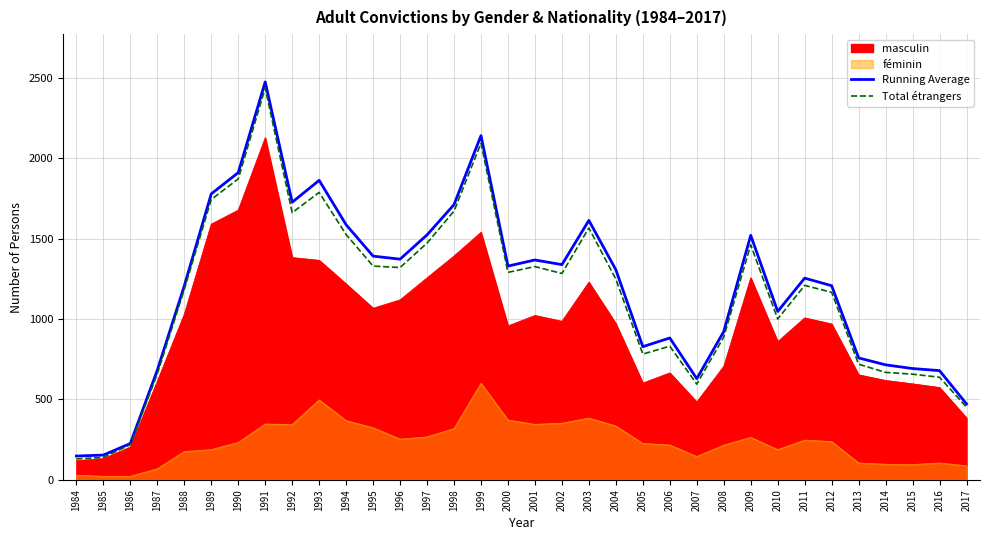

True or false: Total étrangers has a value of 1000 at 2010.

True